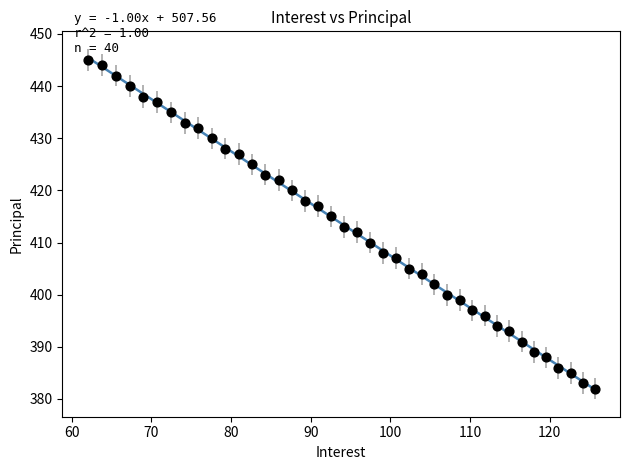

What is the range of Y values (max minus min)?

63